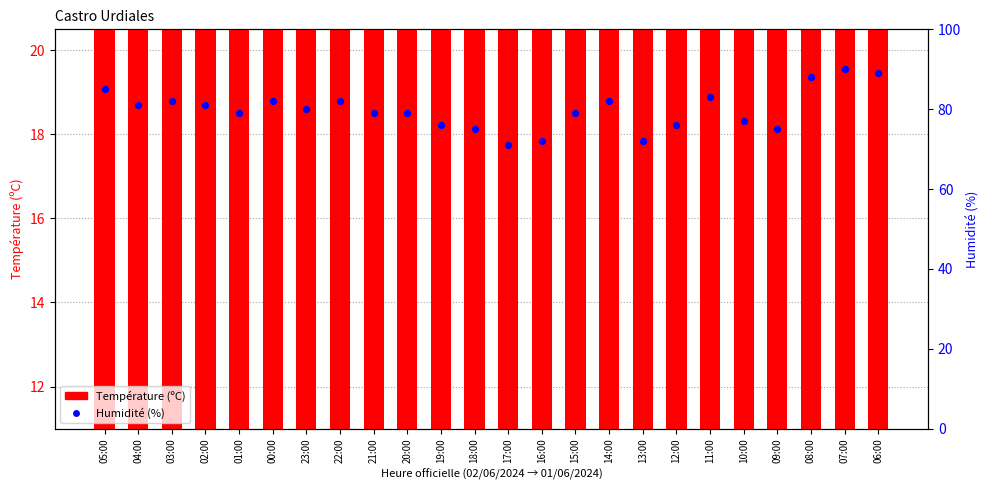

Which series reaches the maximum Y coordinate?

Humidité (%)